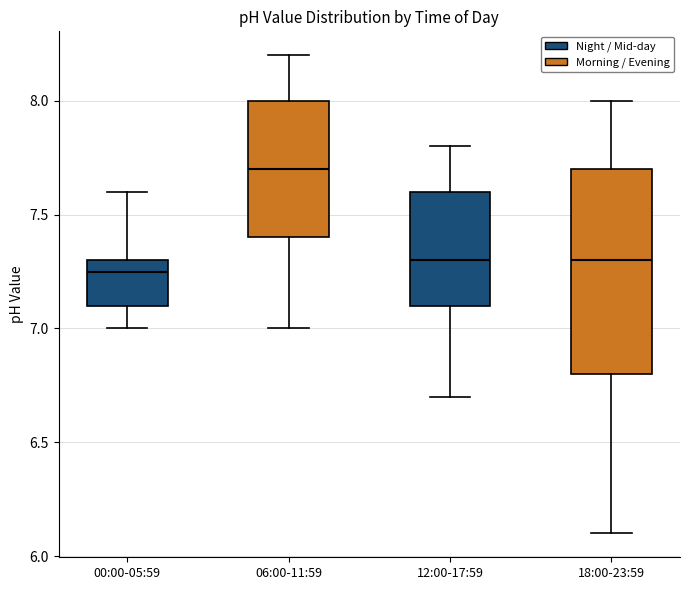

Where does the upper whisker of the box for 12:00-17:59 end on the y-axis? The values are not printed on the chart, so give them approximately, as read against the axis.

7.80